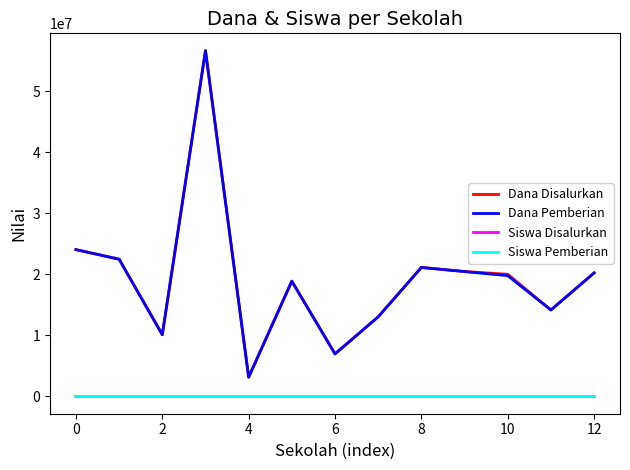

What is the maximum value for Dana Disalurkan?

56700000